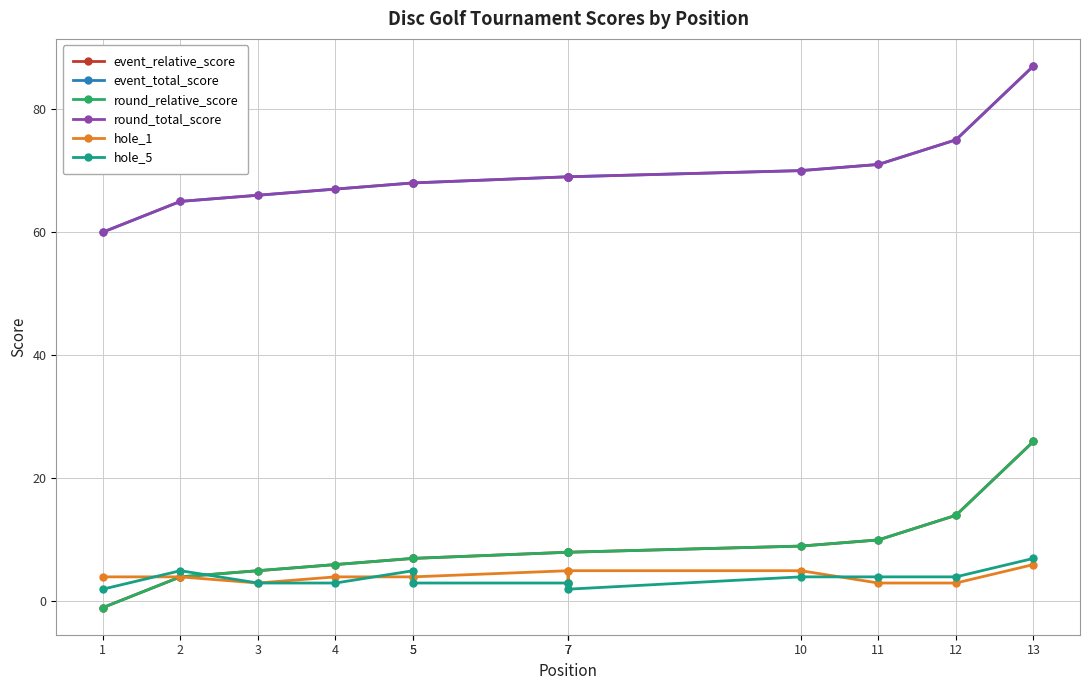

What is the sum of the hole_5 values at 7 and 2?

7